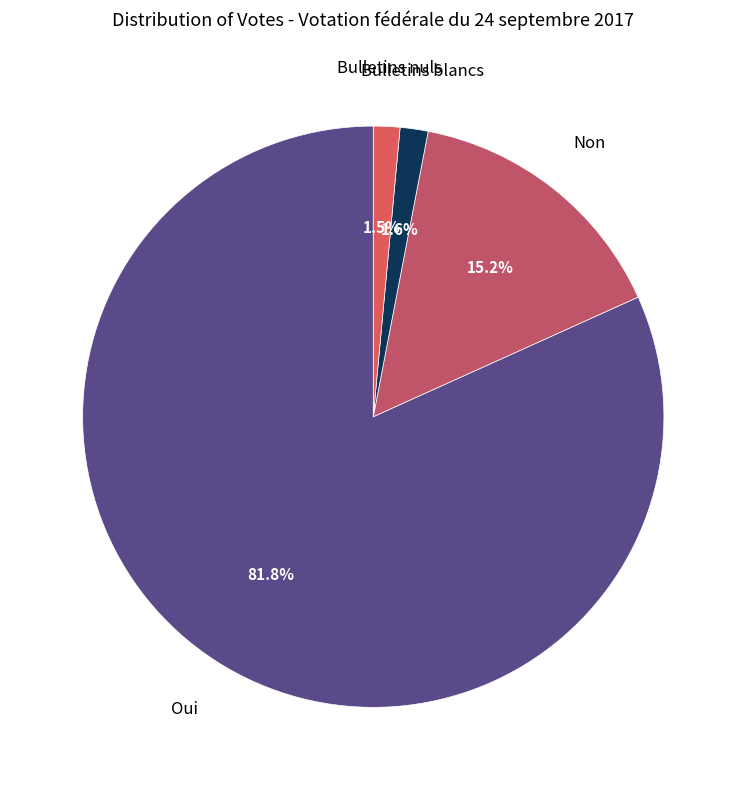

Which category has the biggest portion of the pie?

Oui